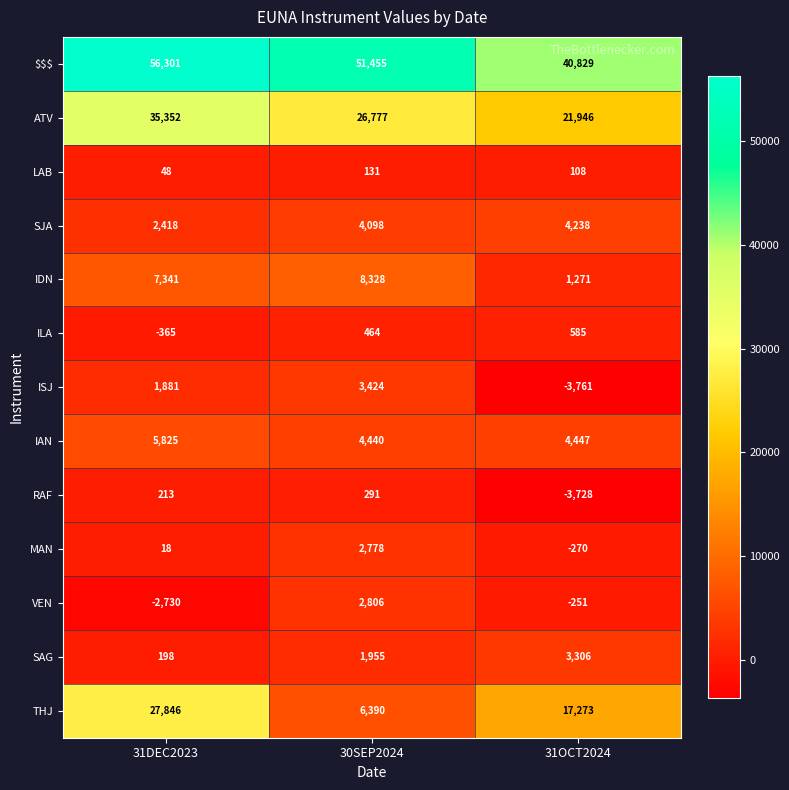

True or false: ILA has a value of -654 at 31DEC2023.

False